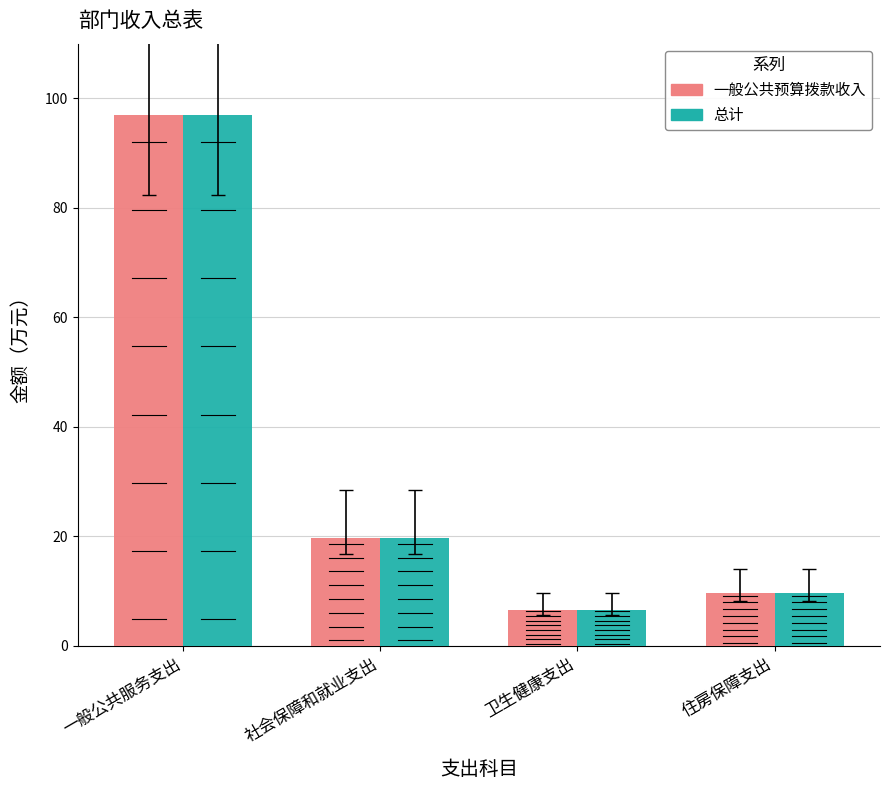

What is the sum of all 总计 values?

132.9